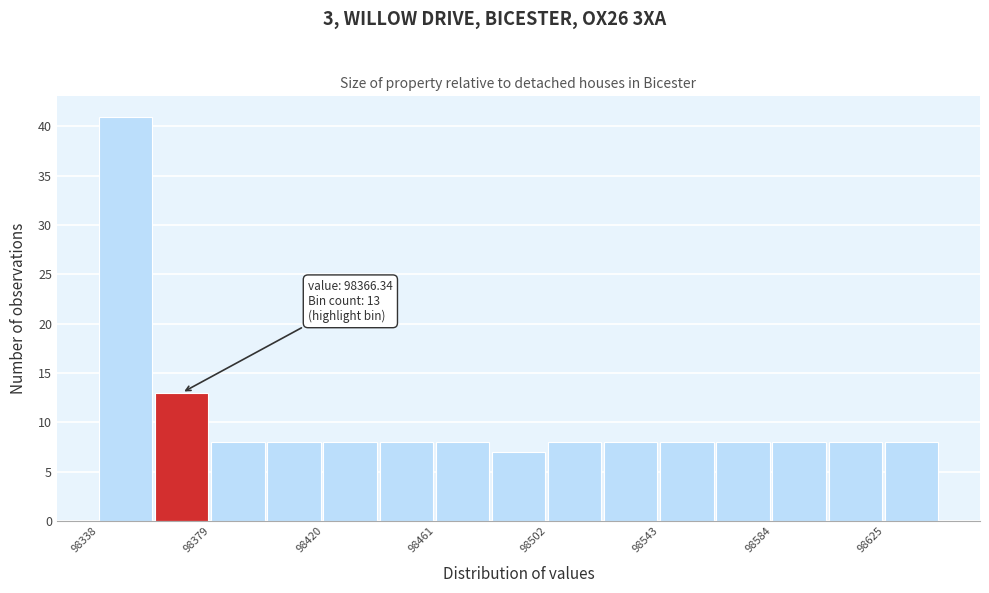

Over which range of the x-axis is the bar tallest?

98340 to 98360